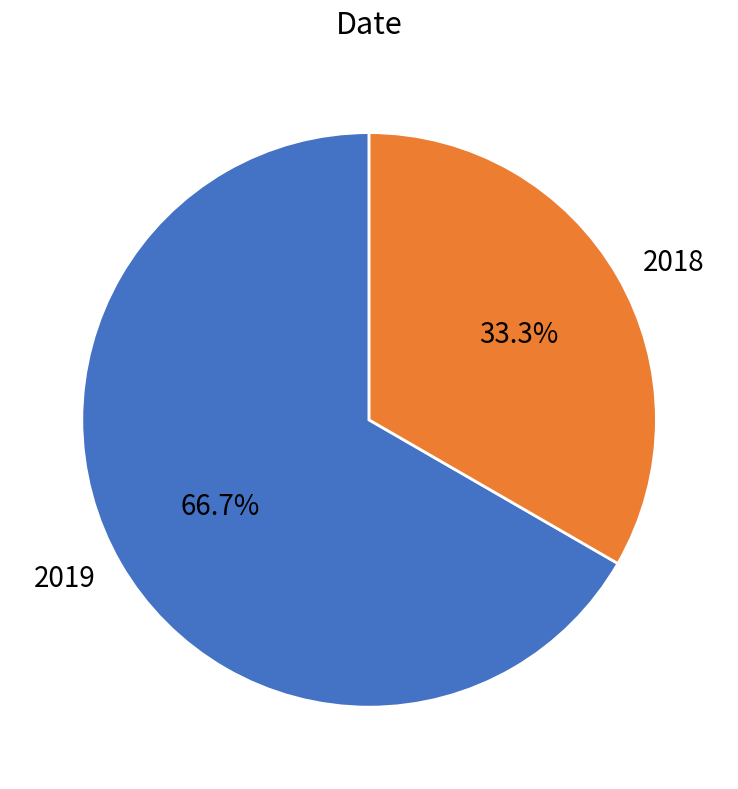

Between 2018 and 2019, which is larger?

2019